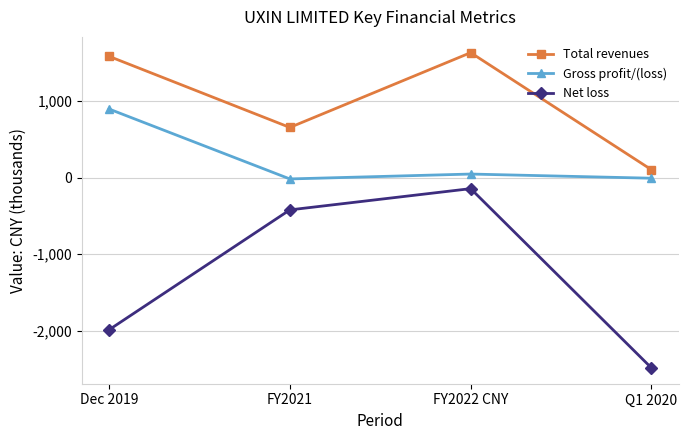

Is the value of Total revenues at Dec 2019 greater than the value of Net loss at Q1 2020?

Yes